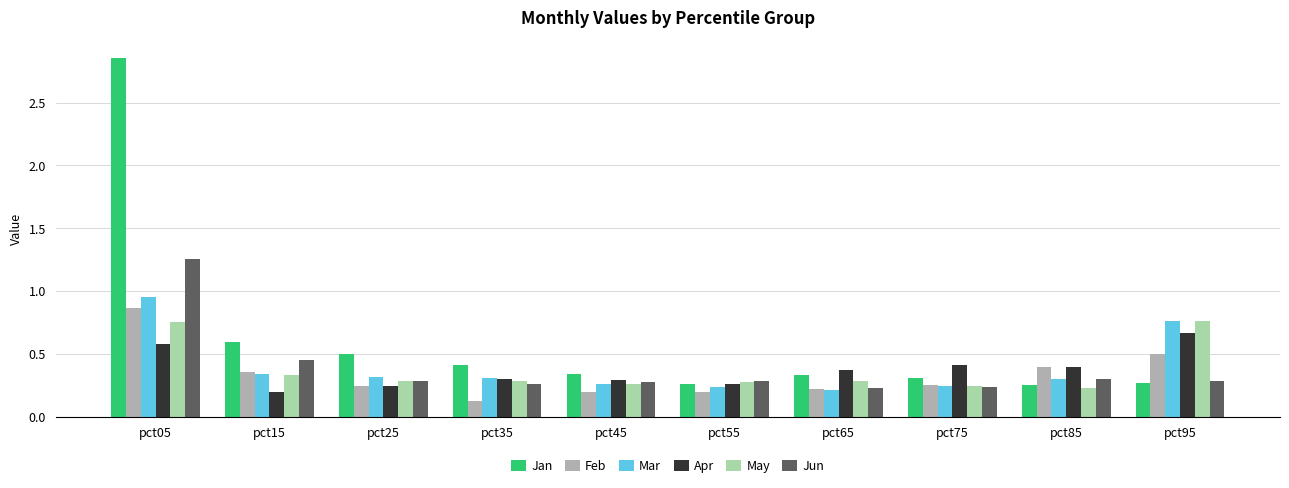

How many groups of bars are there?

10